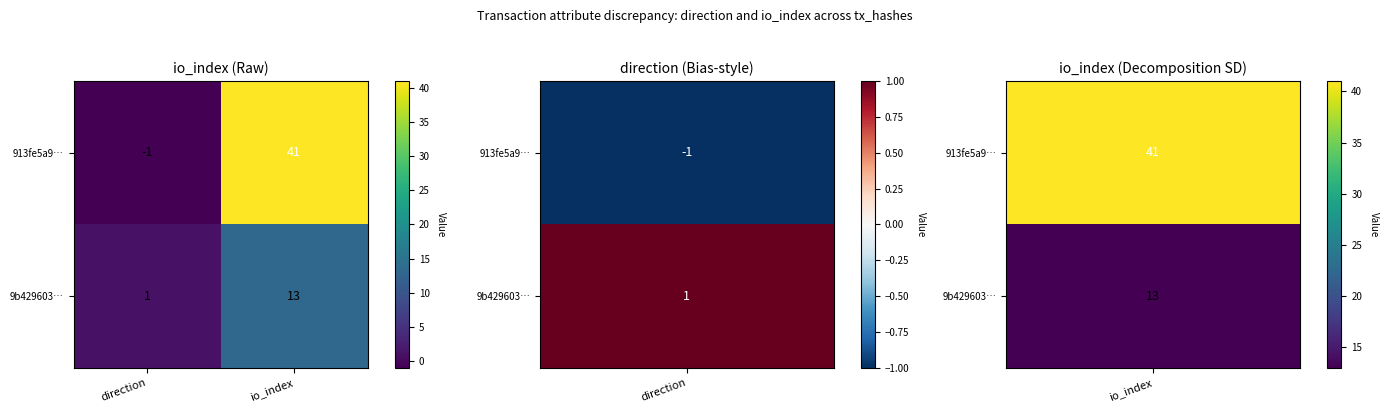

Read the 913fe5a9… value at io_index, to the nearest 10.

40